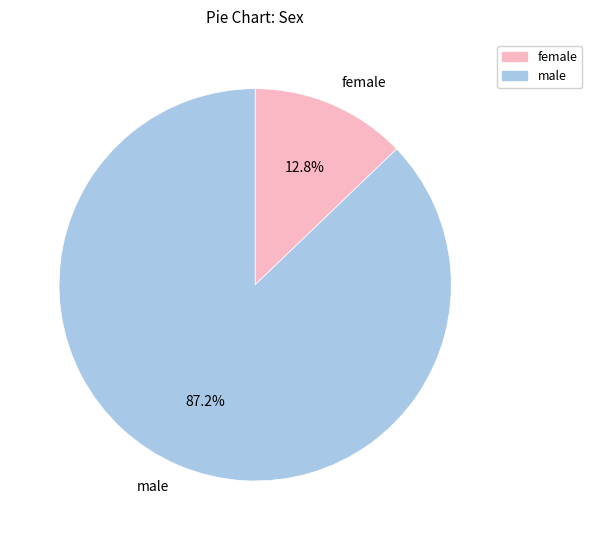

Is there a majority slice in this chart?

Yes